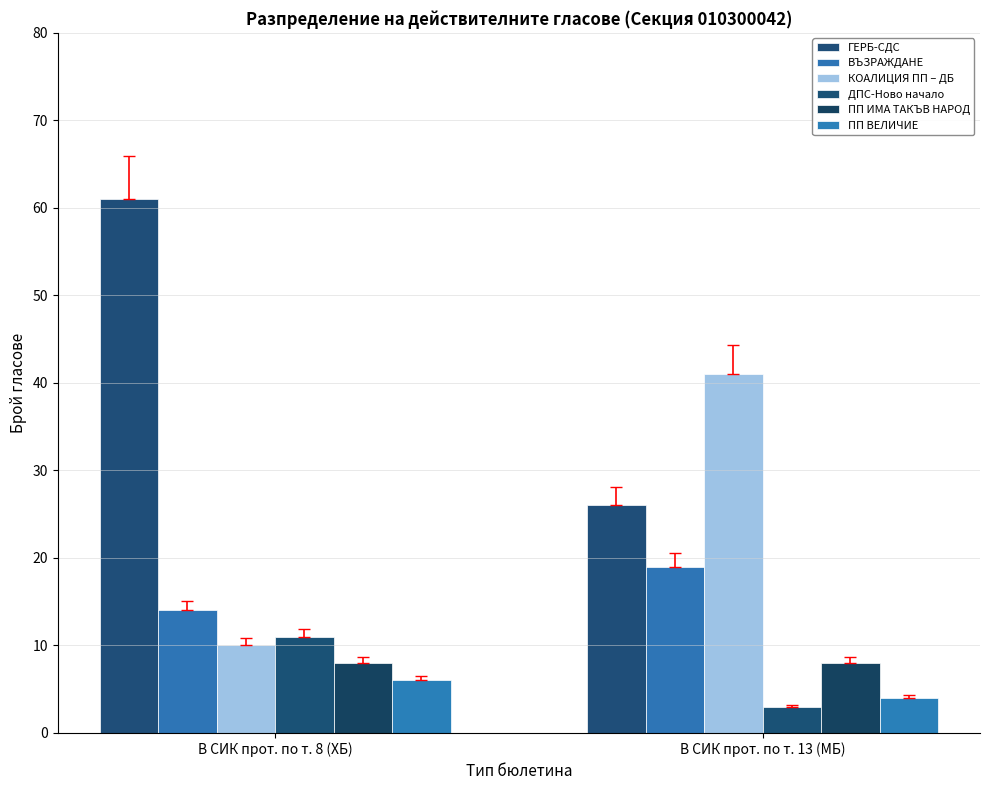

Between В СИК прот. по т. 8 (ХБ) and В СИК прот. по т. 13 (МБ), which is larger?

В СИК прот. по т. 8 (ХБ)